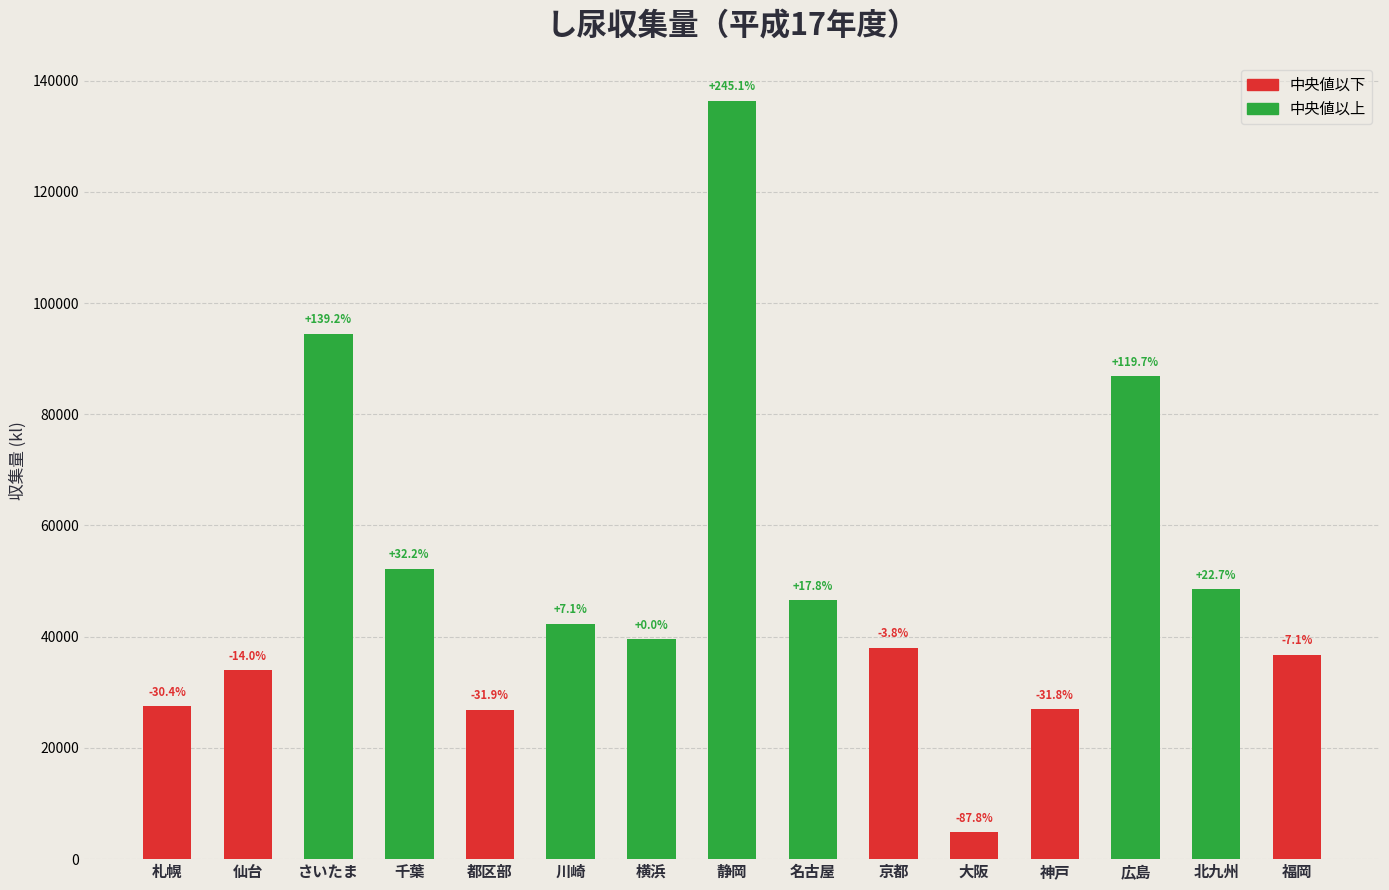

Does the chart contain any negative values?

No